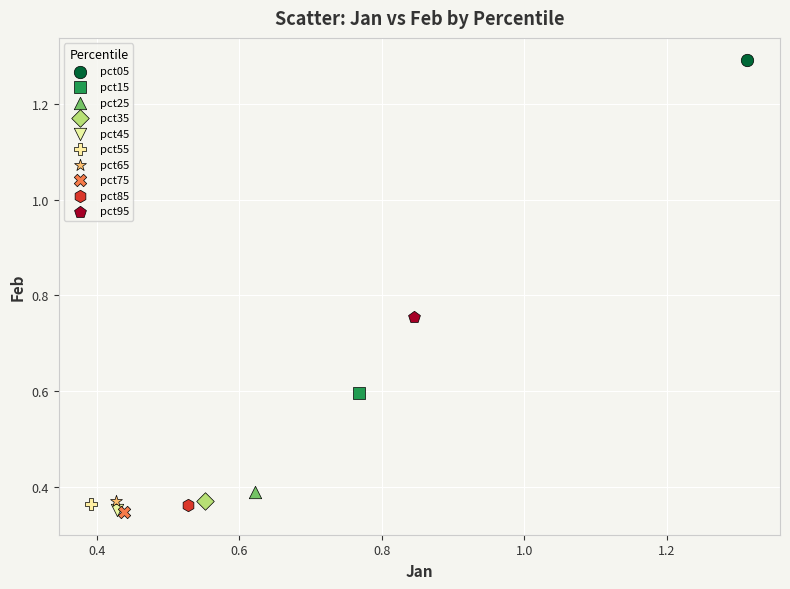

What are all the series names shown in the legend?

pct05, pct15, pct25, pct35, pct45, pct55, pct65, pct75, pct85, pct95